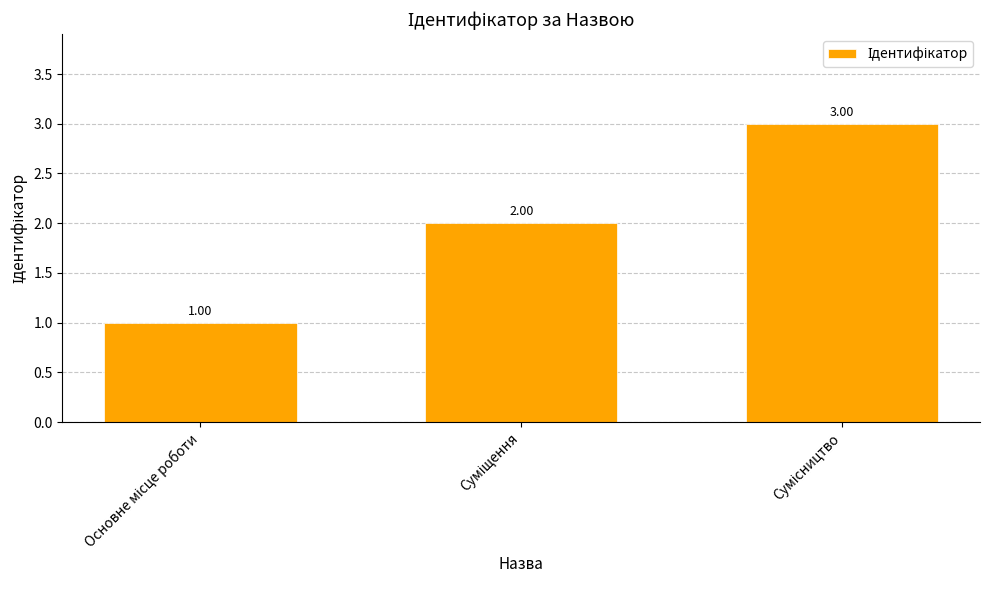

Reading left to right, what are all the values shown in this chart?

1	2	3